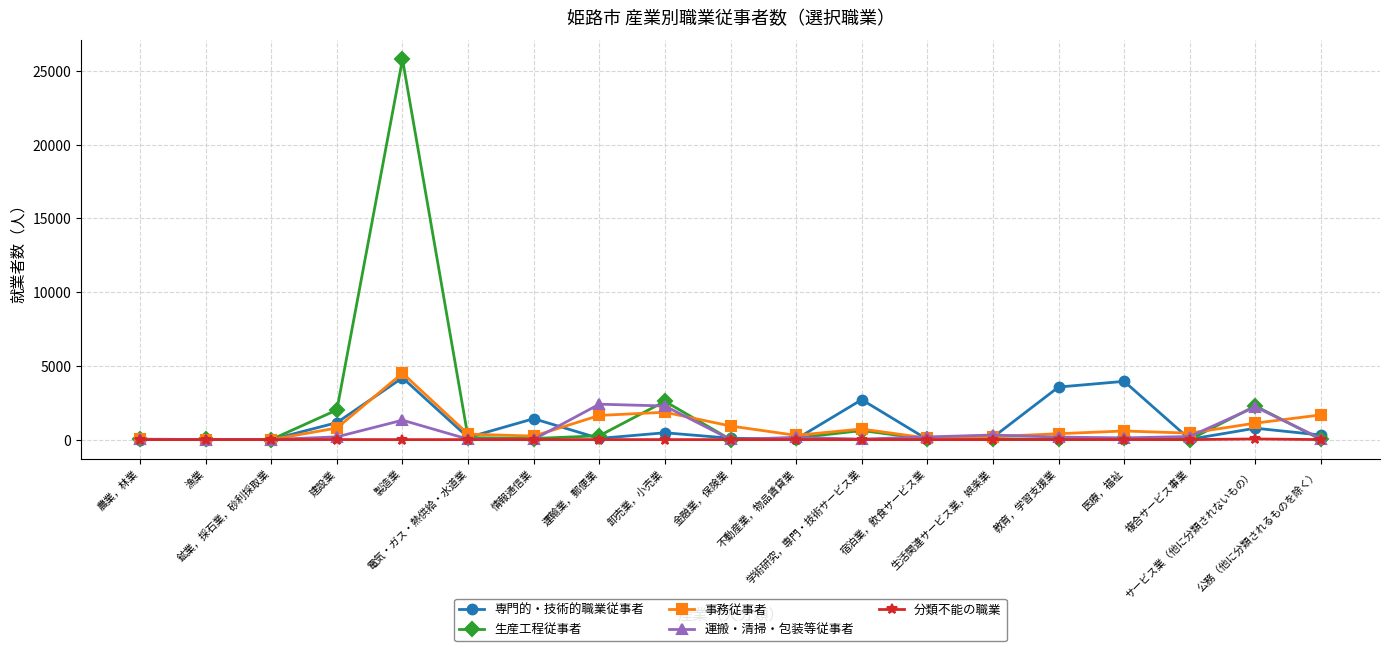

Which series has the largest range (max minus min)?

生産工程従事者